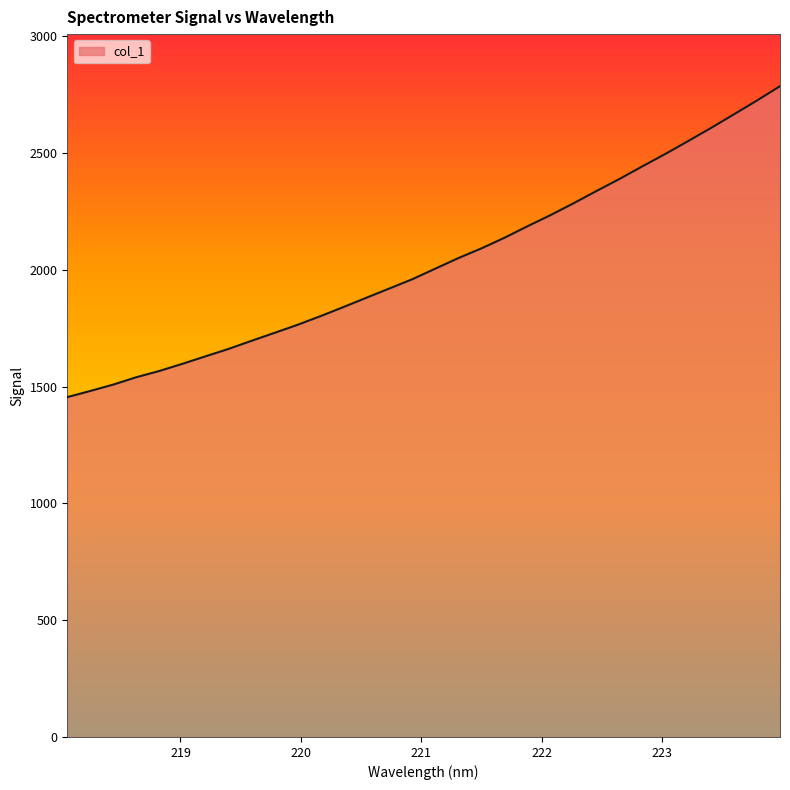

What is the difference between the maximum and minimum values?

1331.3